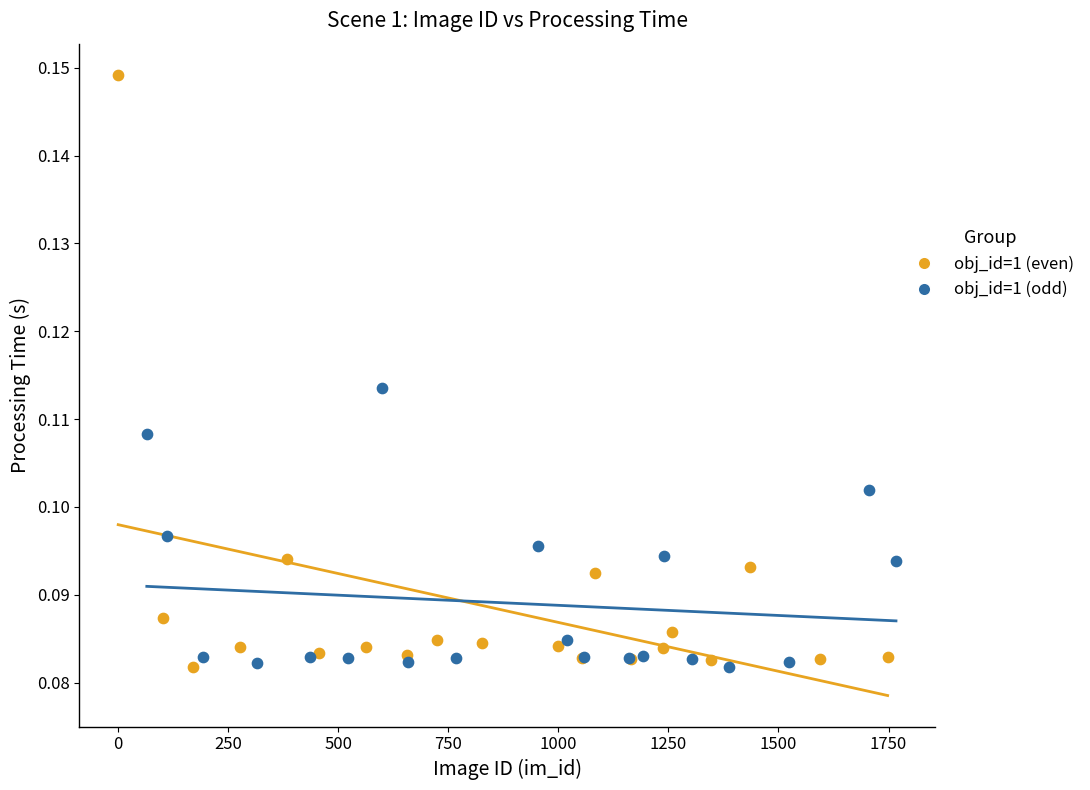

Which series contains the highest Y value?

obj_id=1 (even)